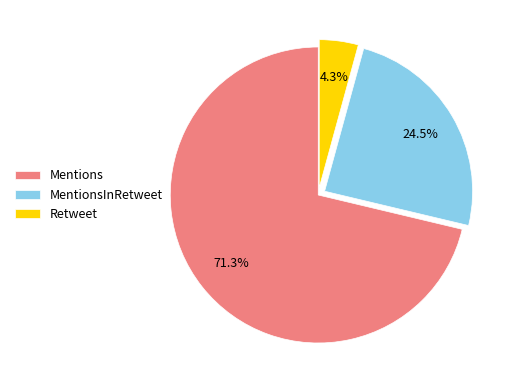

What percentage is the Retweet slice, to the nearest percent?

4%